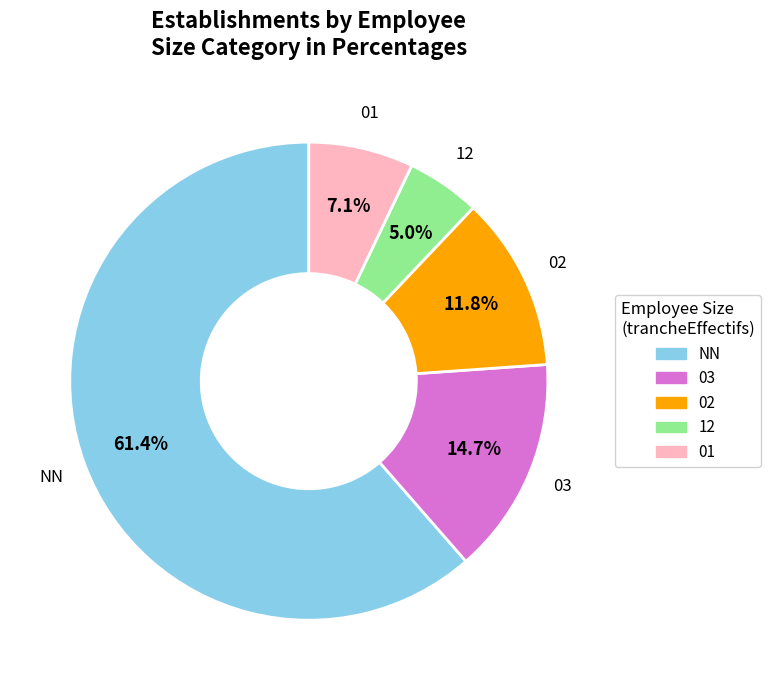

Is there any slice that represents more than half of the pie?

Yes